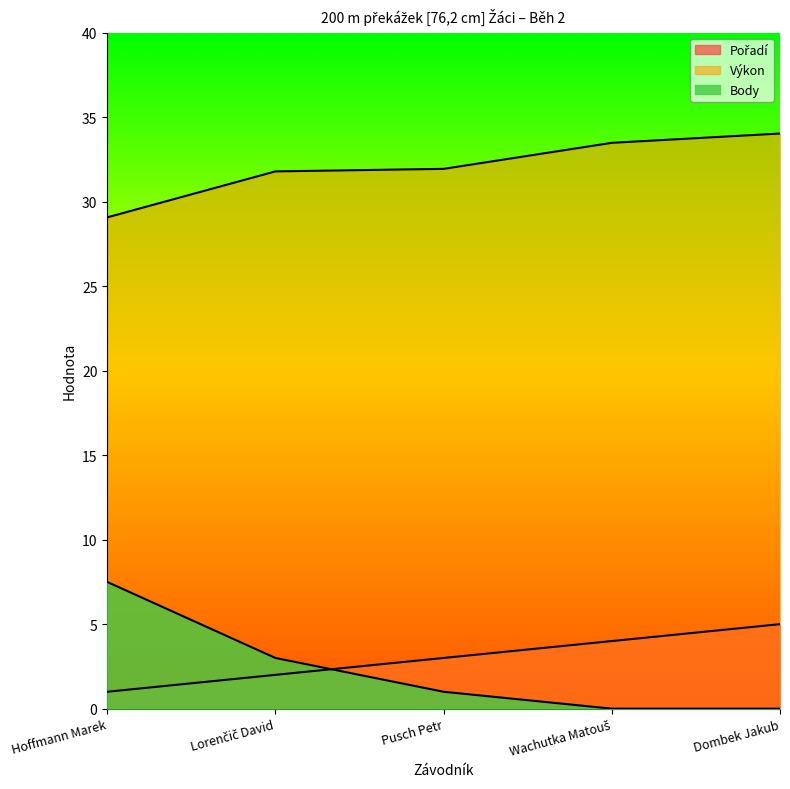

At which category is the sum across all series the highest?

Dombek Jakub